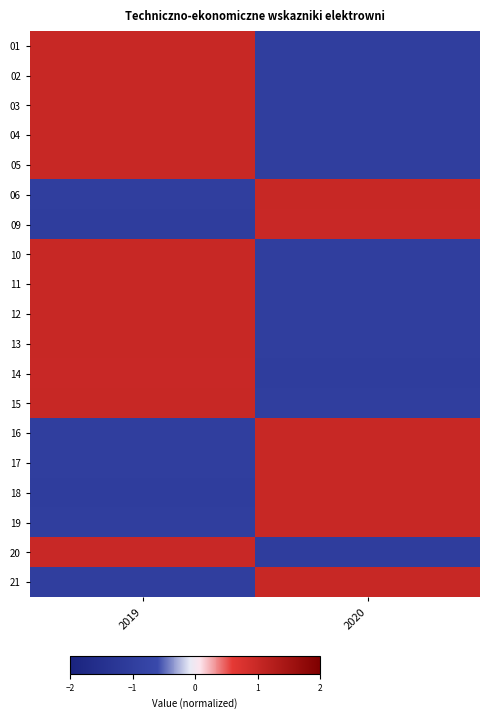

What is the minimum value shown in the chart?

-1.0